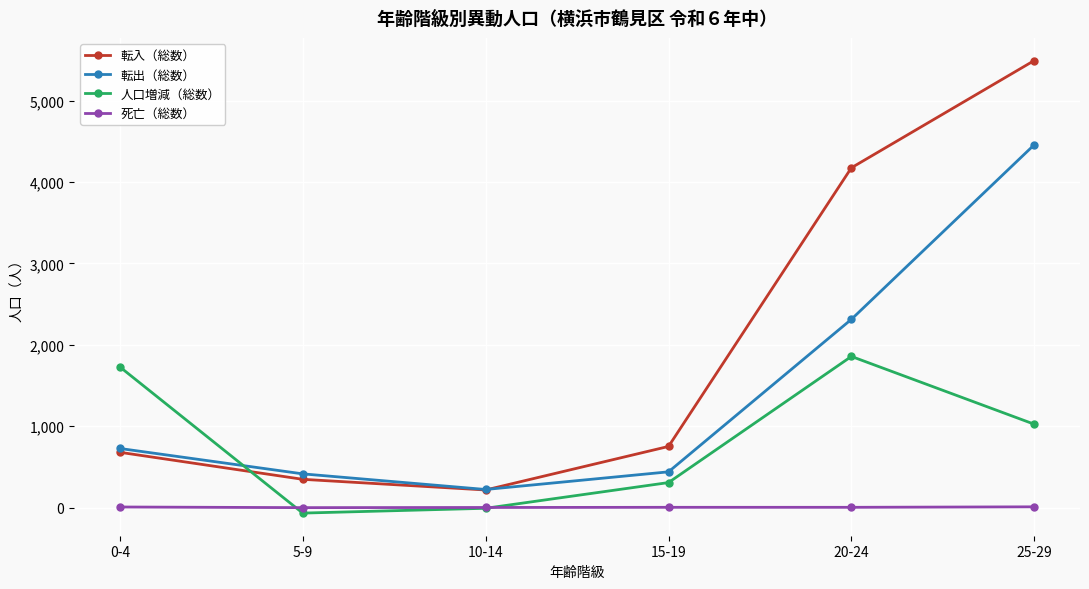

How many lines are shown in the chart?

4